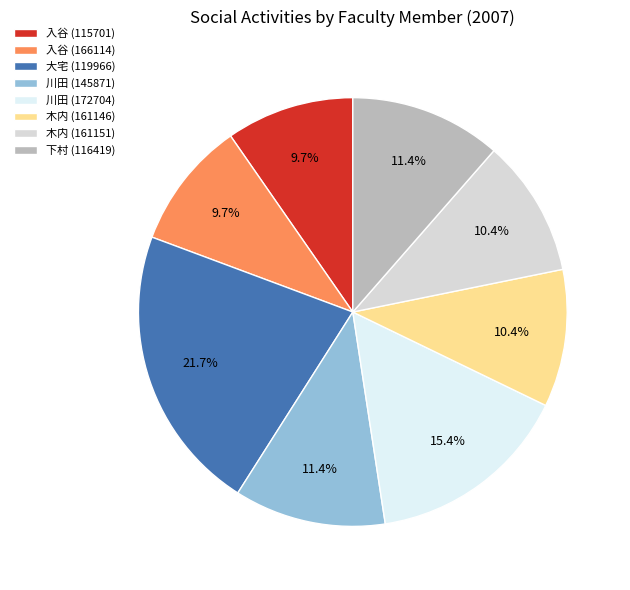

What is the largest slice in the pie chart?

大宅 (119966)